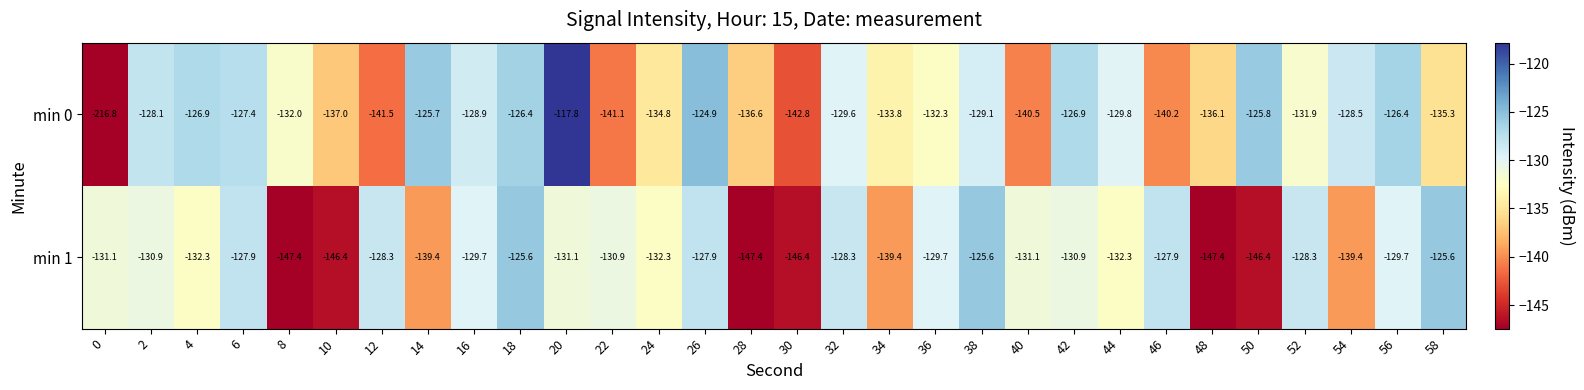

What is the average value of the min 1 series?

-133.9